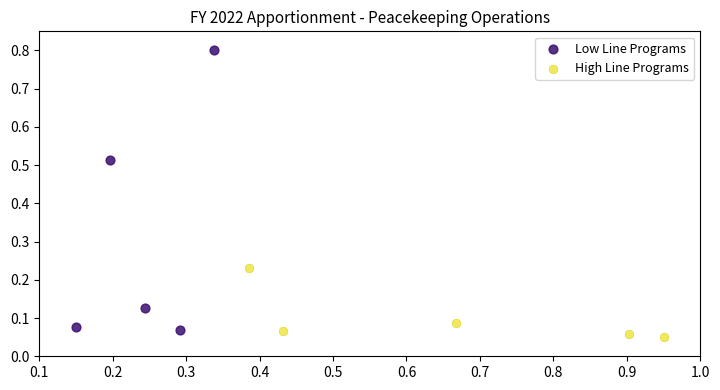

Which series has the widest spread of Y values?

Low Line Programs